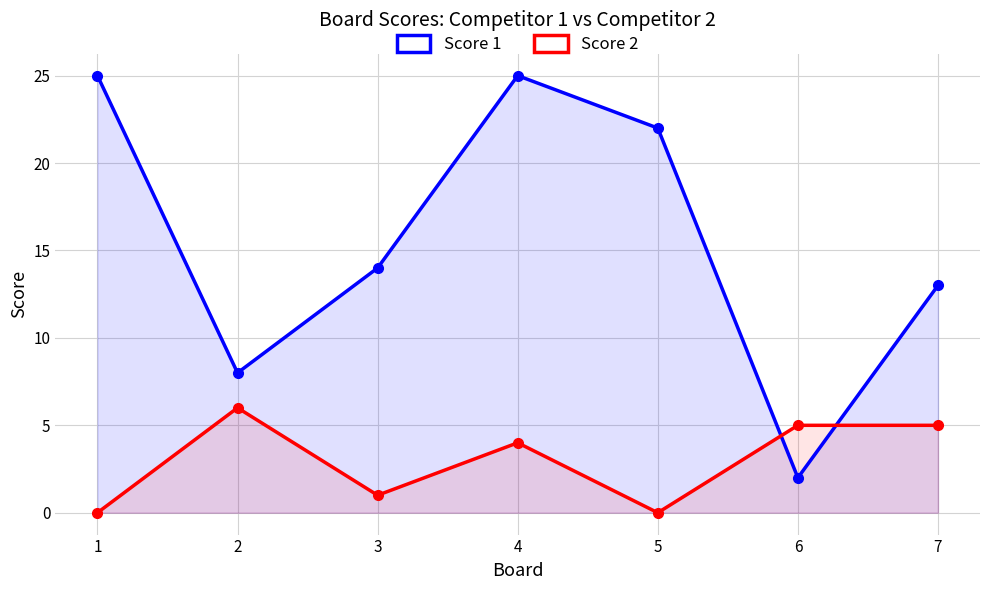

List the labels in order of Score 1 value, largest first.

1, 4, 5, 3, 7, 2, 6